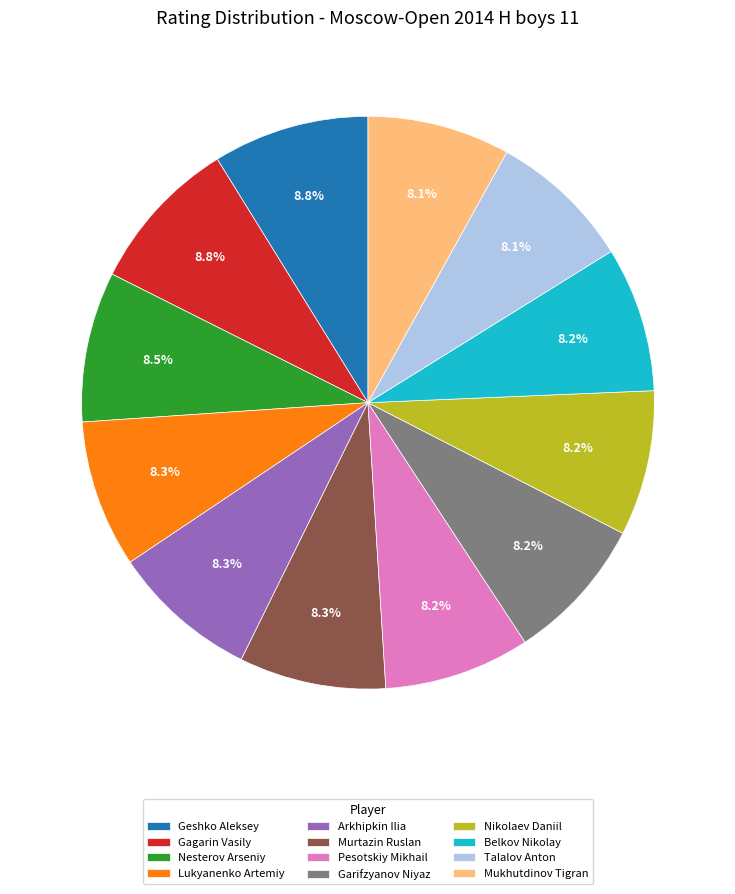

Approximately how many times larger is the value at Garifzyanov Niyaz compared to Talalov Anton?

1.0